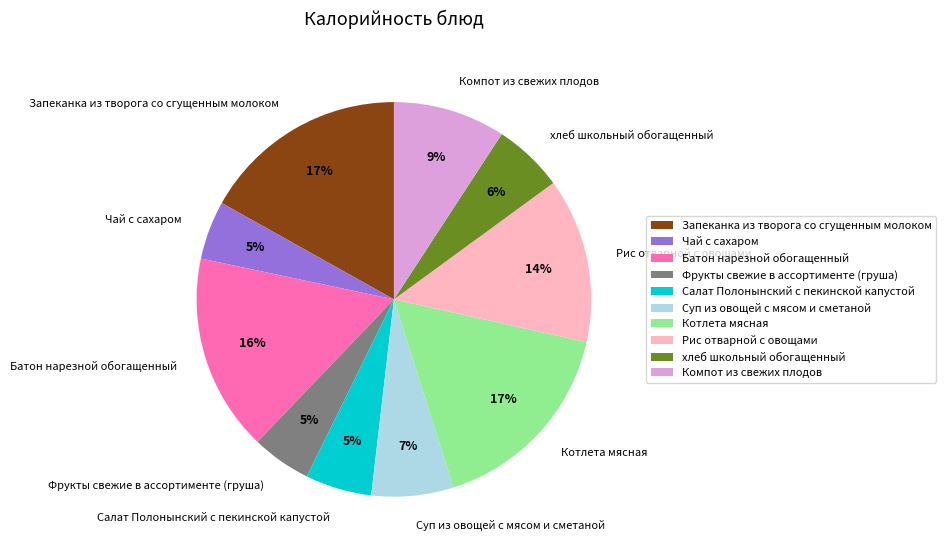

To the nearest percent, what percentage of the pie is Батон нарезной обогащенный?

16%